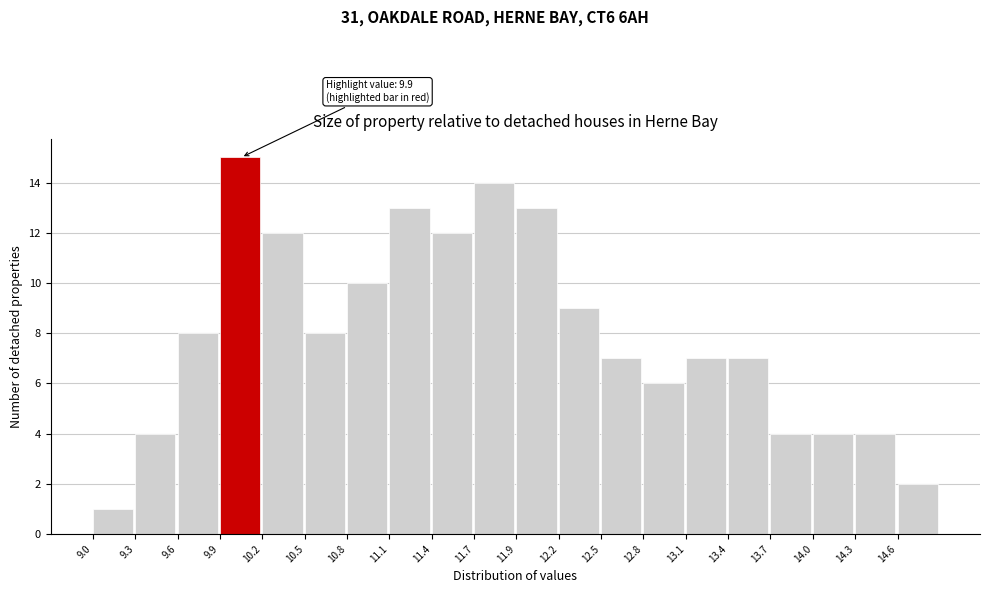

Over which range of the x-axis is the bar tallest?

9.885 to 10.180